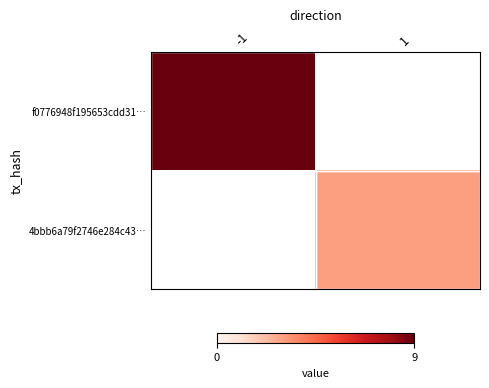

At how many categories does at least one series exceed 4?

1